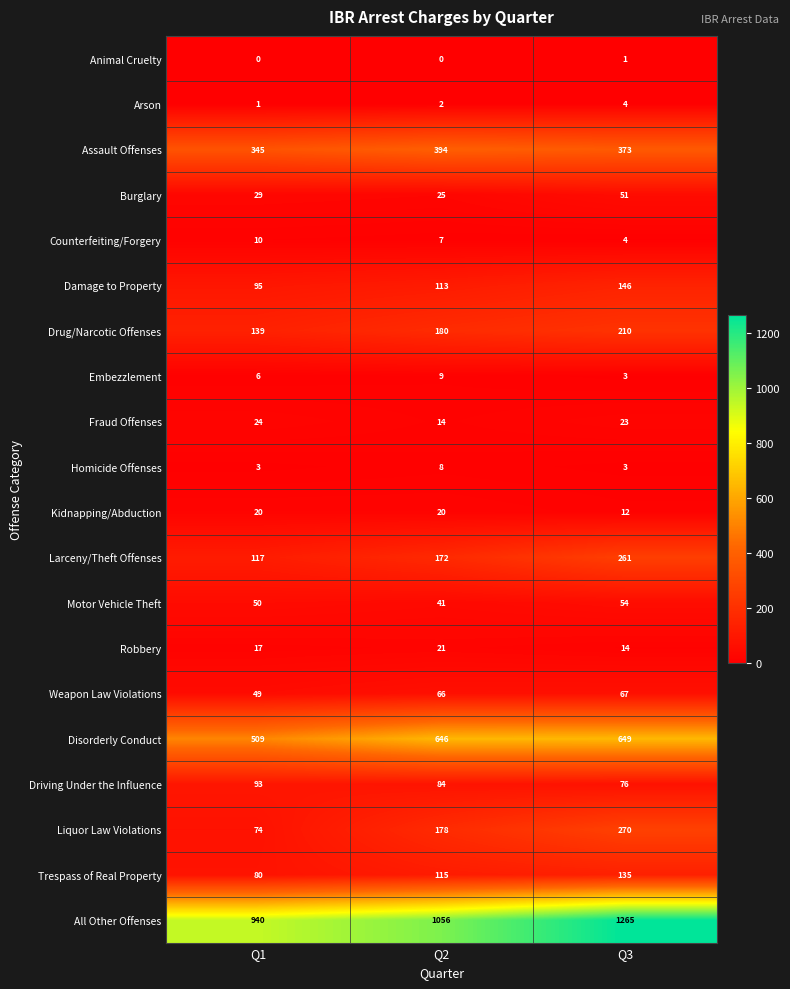

What value does the All Other Offenses series have at Q2?

1056